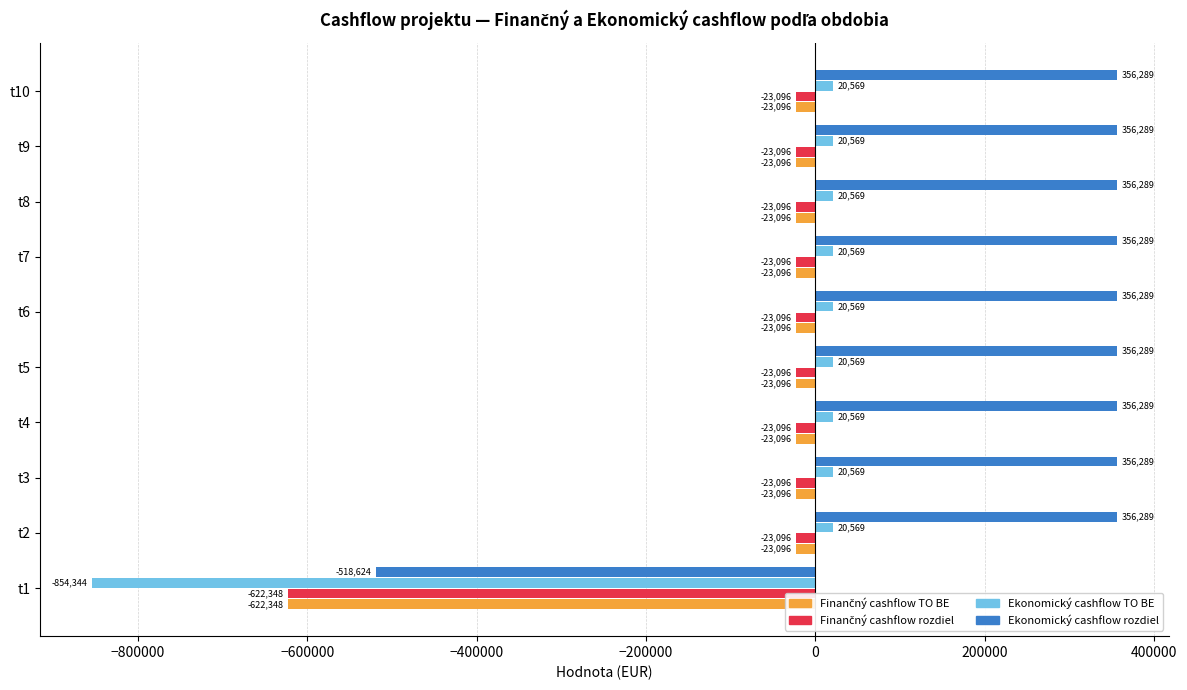

What is the highest value of the Ekonomický cashflow rozdiel series?

356288.9